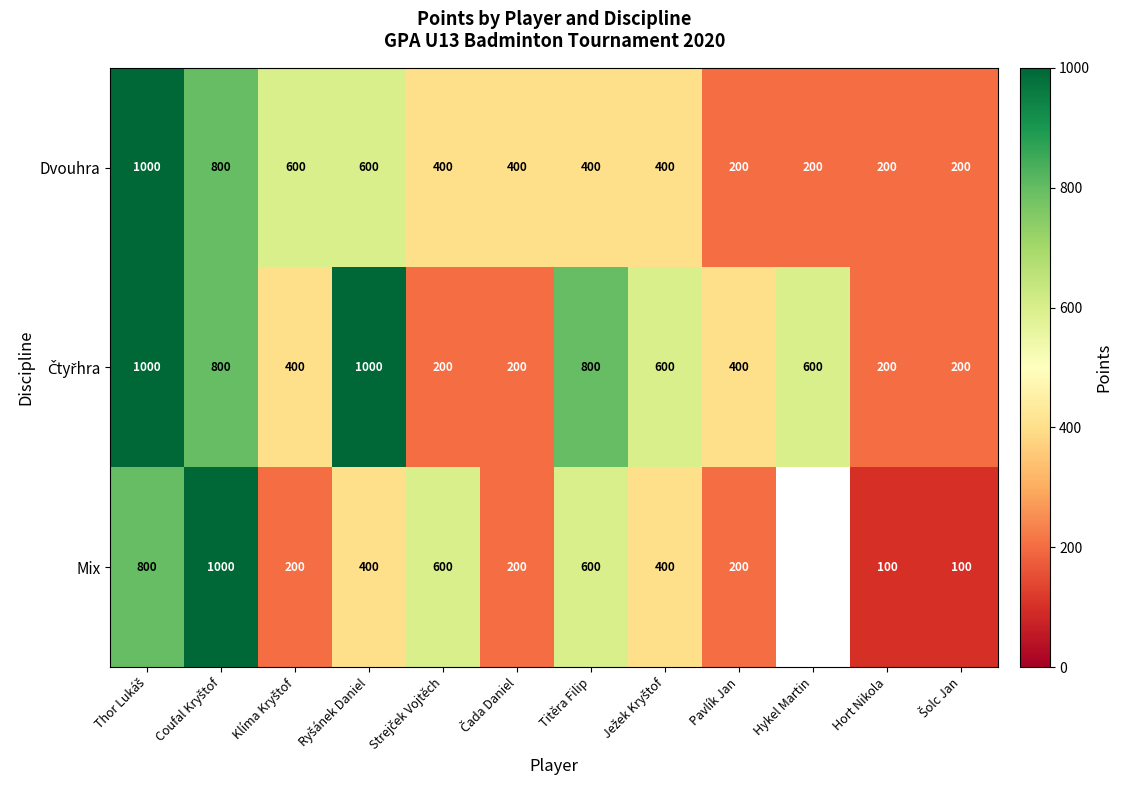

How many values in the Dvouhra series are below 400?

4